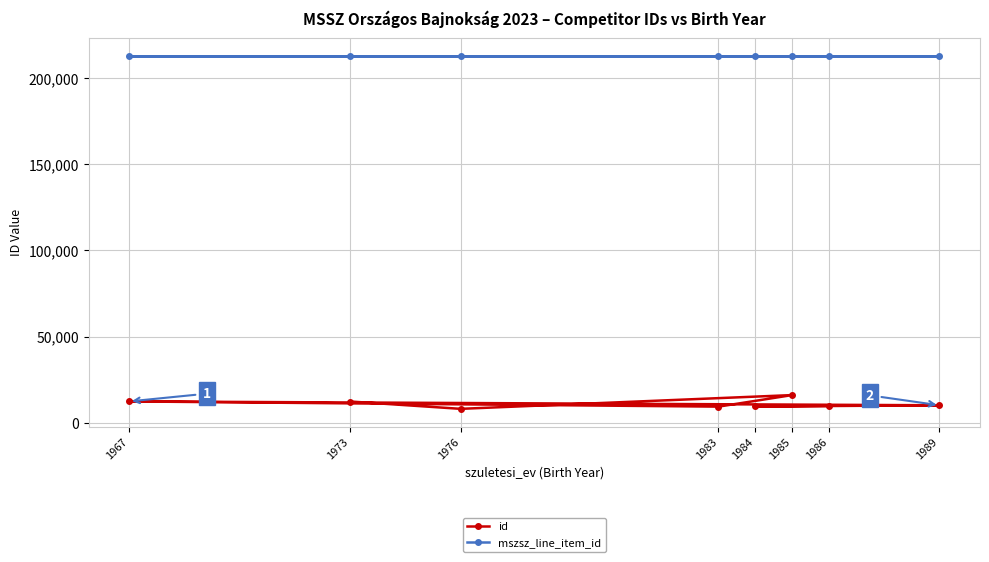

What is the approximate value of mszsz_line_item_id at 1989?

213207